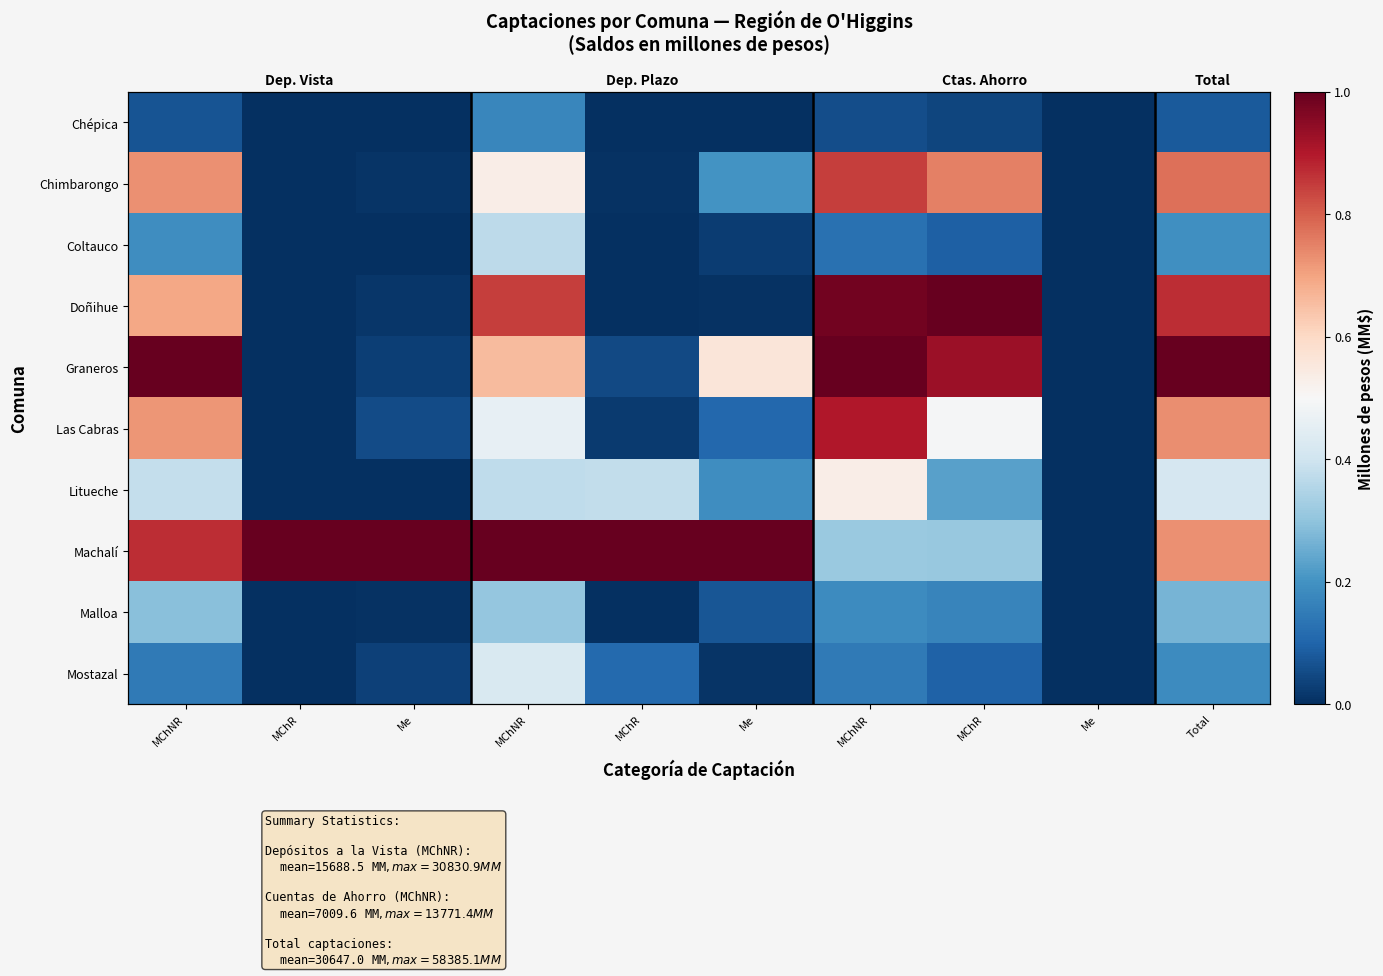

At how many categories does at least one series exceed 0?

9